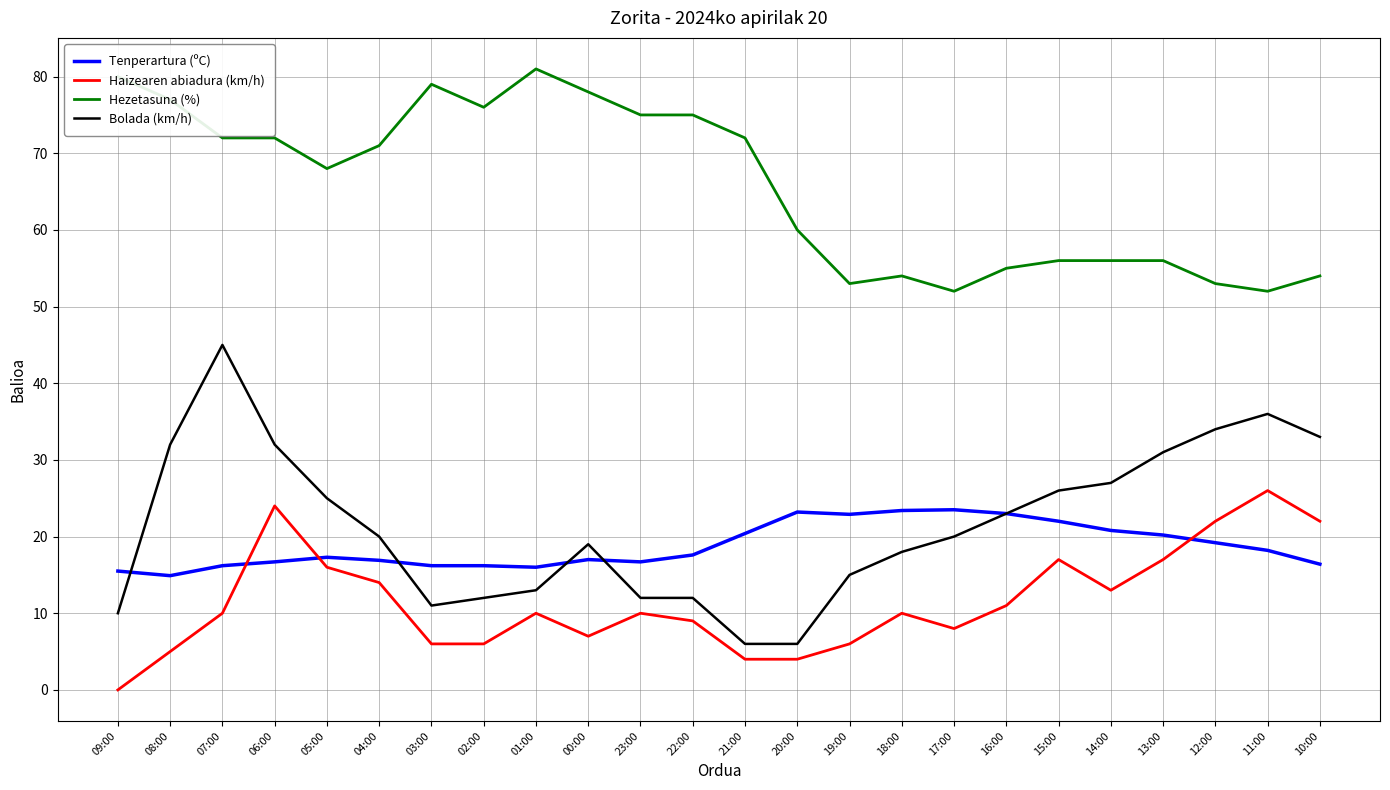

The Haizearen abiadura (km/h) series shows 10.0 at 23:00. True or false?

True